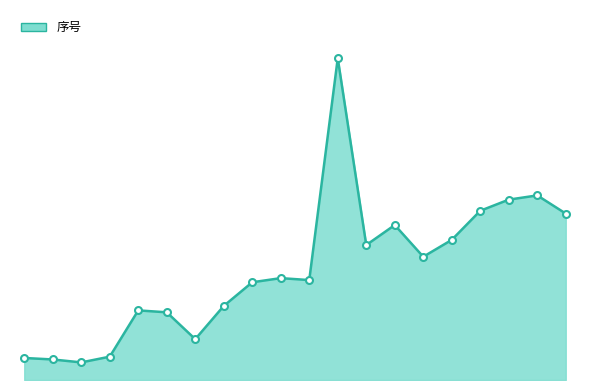

Does the chart have visible grid lines?

No